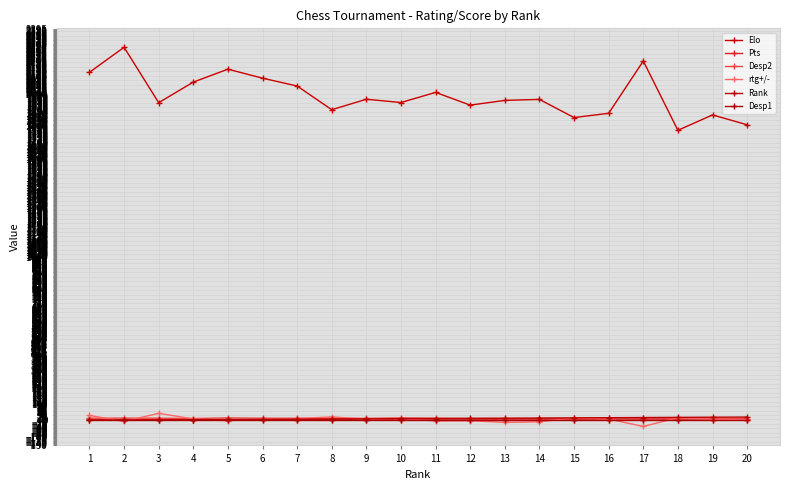

Is the value of Elo at 5 greater than the value of rtg+/- at 12?

Yes